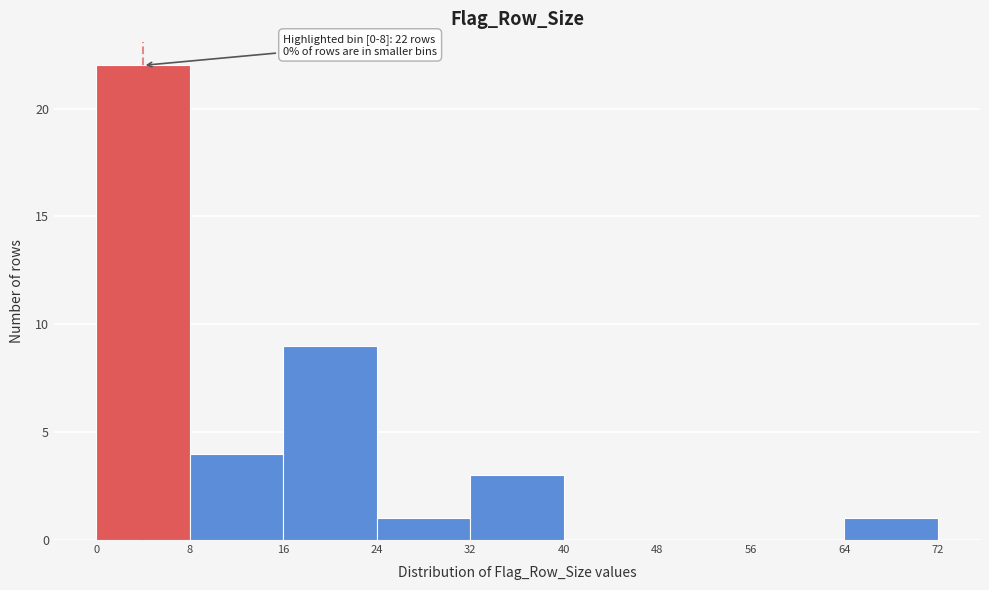

Over which range of the x-axis is the bar tallest?

0 to 8